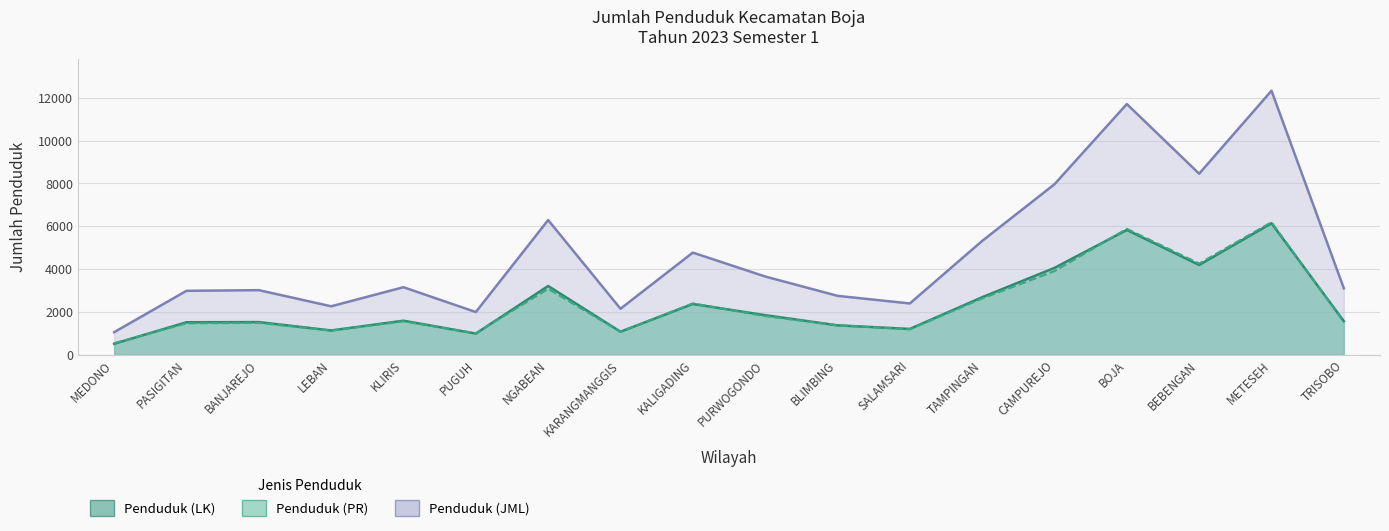

True or false: Penduduk (JML) and Penduduk (LK) cross at least once.

False